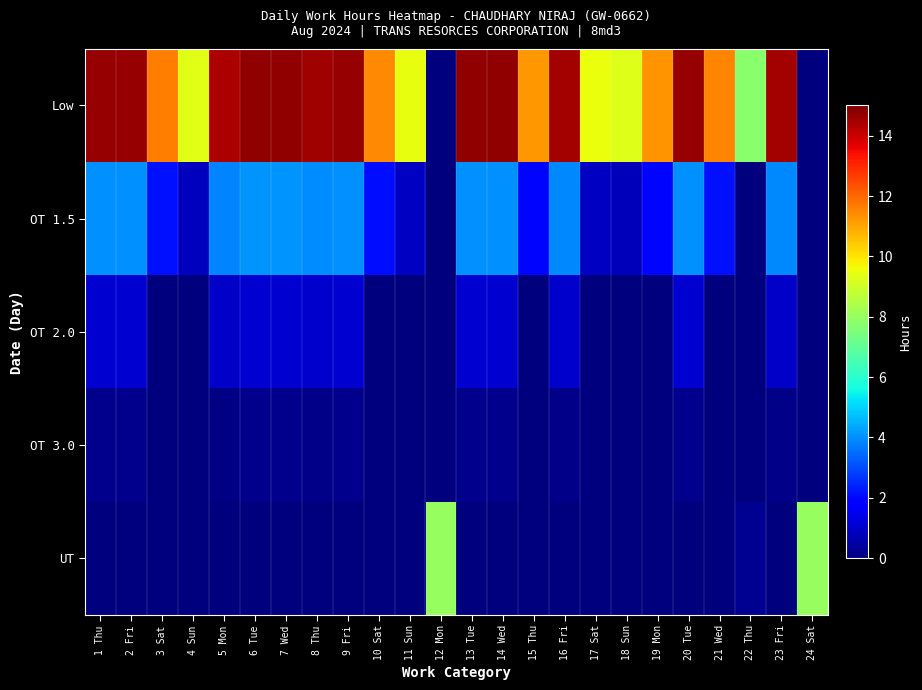

Reading left to right, list all the values displayed in this chart.

Low: 1 Thu=14.7	2 Fri=14.7	3 Sat=11.6	4 Sun=9.4	5 Mon=14.4	6 Tue=14.7	7 Wed=14.8	8 Thu=14.6	9 Fri=14.7	10 Sat=11.4	11 Sun=9.5	12 Mon=0.0	13 Tue=14.7	14 Wed=14.7	15 Thu=11.2	16 Fri=14.5	17 Sat=9.5	18 Sun=9.3	19 Mon=11.3	20 Tue=14.7	21 Wed=11.5	22 Thu=7.8	23 Fri=14.5	24 Sat=0.0
OT 1.5: 1 Thu=4.0	2 Fri=4.0	3 Sat=2.2	4 Sun=0.8	5 Mon=3.8	6 Tue=4.0	7 Wed=4.0	8 Thu=3.9	9 Fri=4.0	10 Sat=2.1	11 Sun=0.9	12 Mon=0.0	13 Tue=4.0	14 Wed=4.0	15 Thu=1.9	16 Fri=3.9	17 Sat=0.9	18 Sun=0.8	19 Mon=2.0	20 Tue=4.0	21 Wed=2.1	22 Thu=0.0	23 Fri=3.9	24 Sat=0.0
OT 2.0: 1 Thu=1.1	2 Fri=1.1	3 Sat=0.0	4 Sun=0.0	5 Mon=1.0	6 Tue=1.1	7 Wed=1.1	8 Thu=1.0	9 Fri=1.1	10 Sat=0.0	11 Sun=0.0	12 Mon=0.0	13 Tue=1.1	14 Wed=1.1	15 Thu=0.0	16 Fri=1.0	17 Sat=0.0	18 Sun=0.0	19 Mon=0.0	20 Tue=1.1	21 Wed=0.0	22 Thu=0.0	23 Fri=1.0	24 Sat=0.0
OT 3.0: 1 Thu=0.2	2 Fri=0.2	3 Sat=0.0	4 Sun=0.0	5 Mon=0.1	6 Tue=0.2	7 Wed=0.2	8 Thu=0.2	9 Fri=0.2	10 Sat=0.0	11 Sun=0.0	12 Mon=0.0	13 Tue=0.2	14 Wed=0.2	15 Thu=0.0	16 Fri=0.1	17 Sat=0.0	18 Sun=0.0	19 Mon=0.0	20 Tue=0.2	21 Wed=0.0	22 Thu=0.0	23 Fri=0.1	24 Sat=0.0
UT: 1 Thu=0.0	2 Fri=0.0	3 Sat=0.0	4 Sun=0.0	5 Mon=0.0	6 Tue=0.0	7 Wed=0.0	8 Thu=0.0	9 Fri=0.0	10 Sat=0.0	11 Sun=0.0	12 Mon=8.0	13 Tue=0.0	14 Wed=0.0	15 Thu=0.0	16 Fri=0.0	17 Sat=0.0	18 Sun=0.0	19 Mon=0.0	20 Tue=0.0	21 Wed=0.0	22 Thu=0.2	23 Fri=0.0	24 Sat=8.0